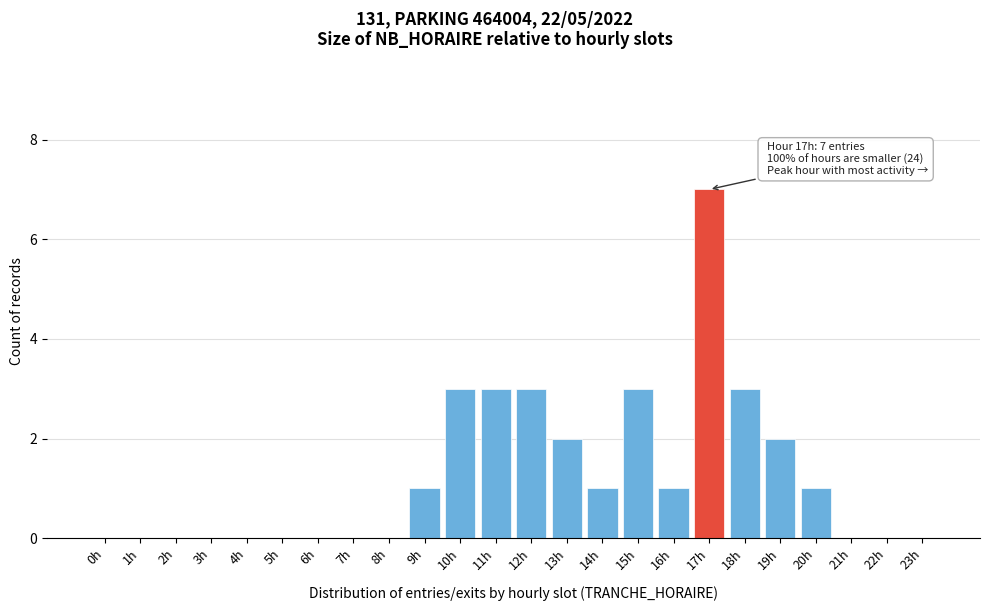

Reading left to right, what are all the values shown in this chart?

0h=0	1h=0	2h=0	3h=0	4h=0	5h=0	6h=0	7h=0	8h=0	9h=1	10h=3	11h=3	12h=3	13h=2	14h=1	15h=3	16h=1	17h=7	18h=3	19h=2	20h=1	21h=0	22h=0	23h=0